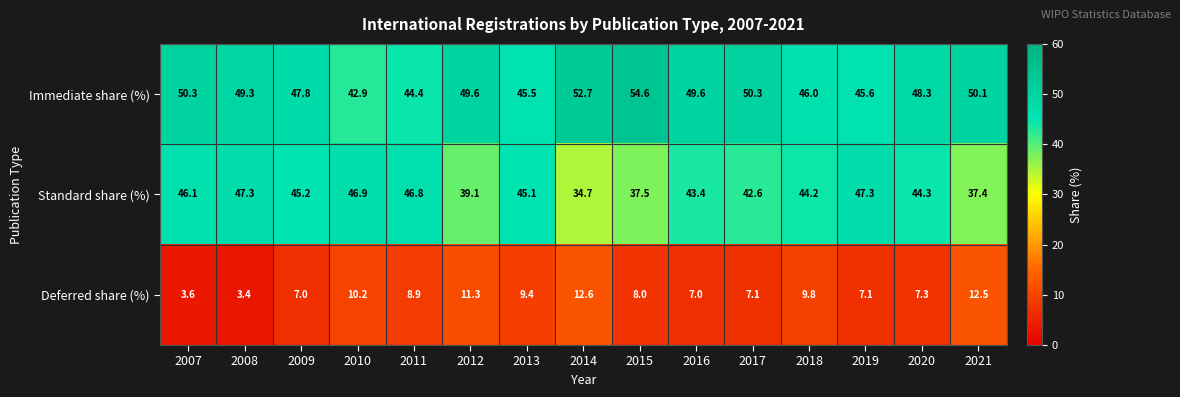

What is the sum of all Immediate share (%) values?

727.0